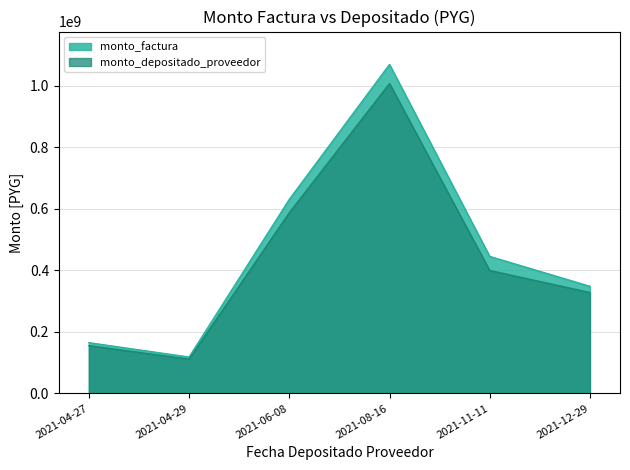

At which category is the sum across all series the highest?

2021-08-16